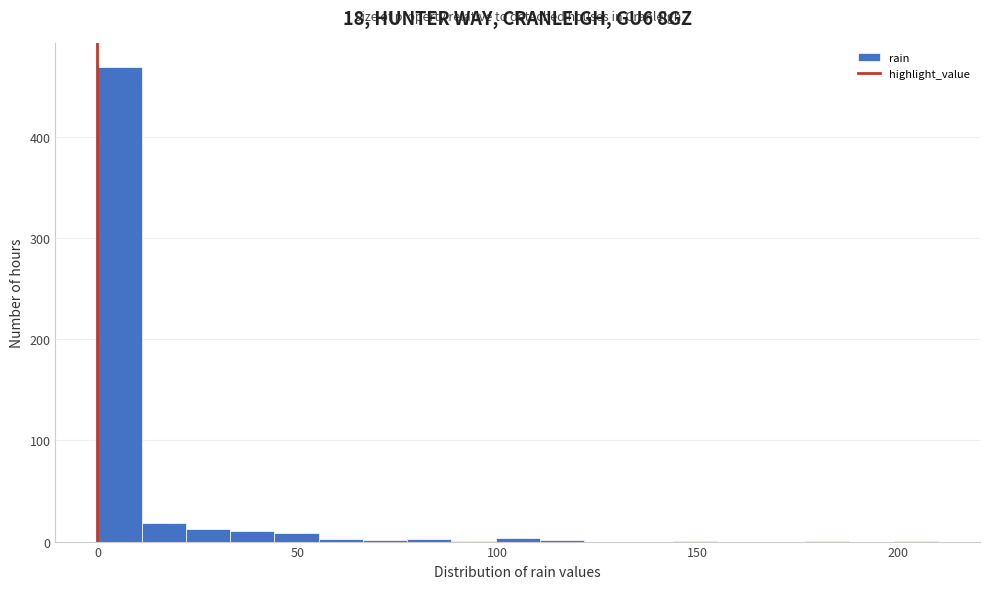

Read against the x-axis, roughly where is the centre of the tallest bar?

5